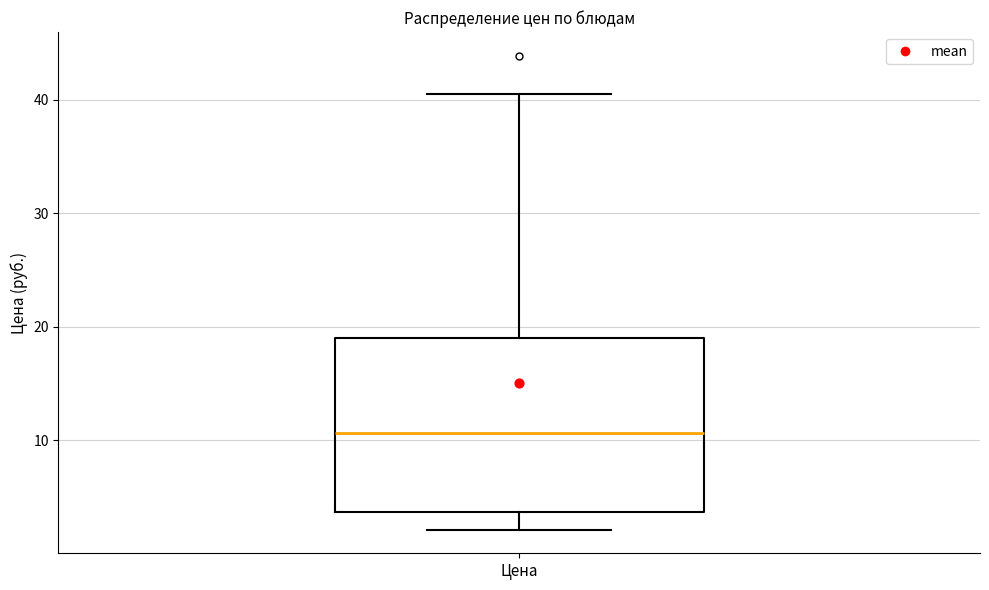

Read this box plot against the y-axis: the position of the median line, the range covered by the box, and the ends of both whiskers. The values are not printed on the chart, so give them approximately, as read against the axis.

median 11, box 4 to 19, whiskers 2 to 41